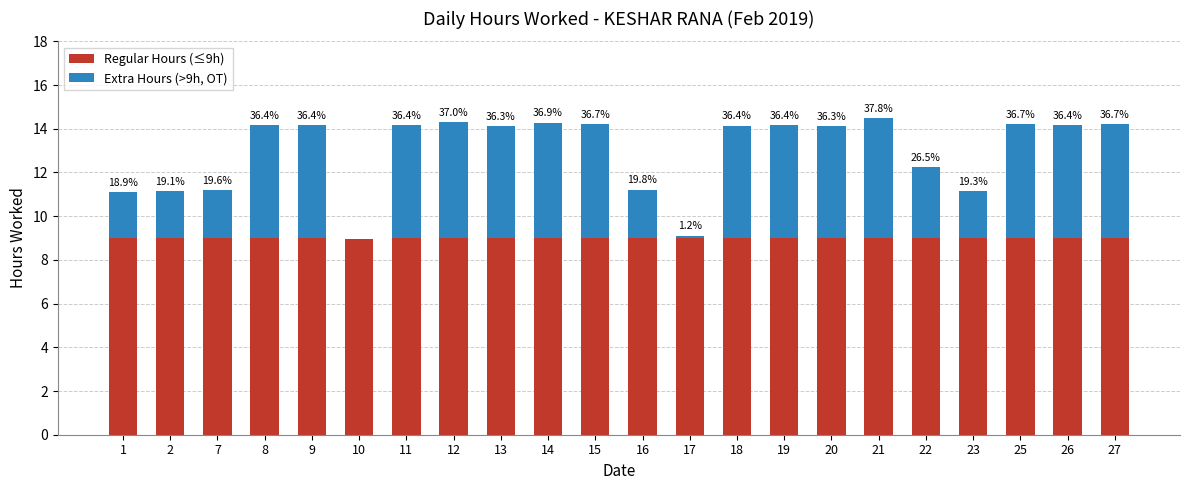

The Regular Hours (≤9h) series shows 3.4 at 23. True or false?

False